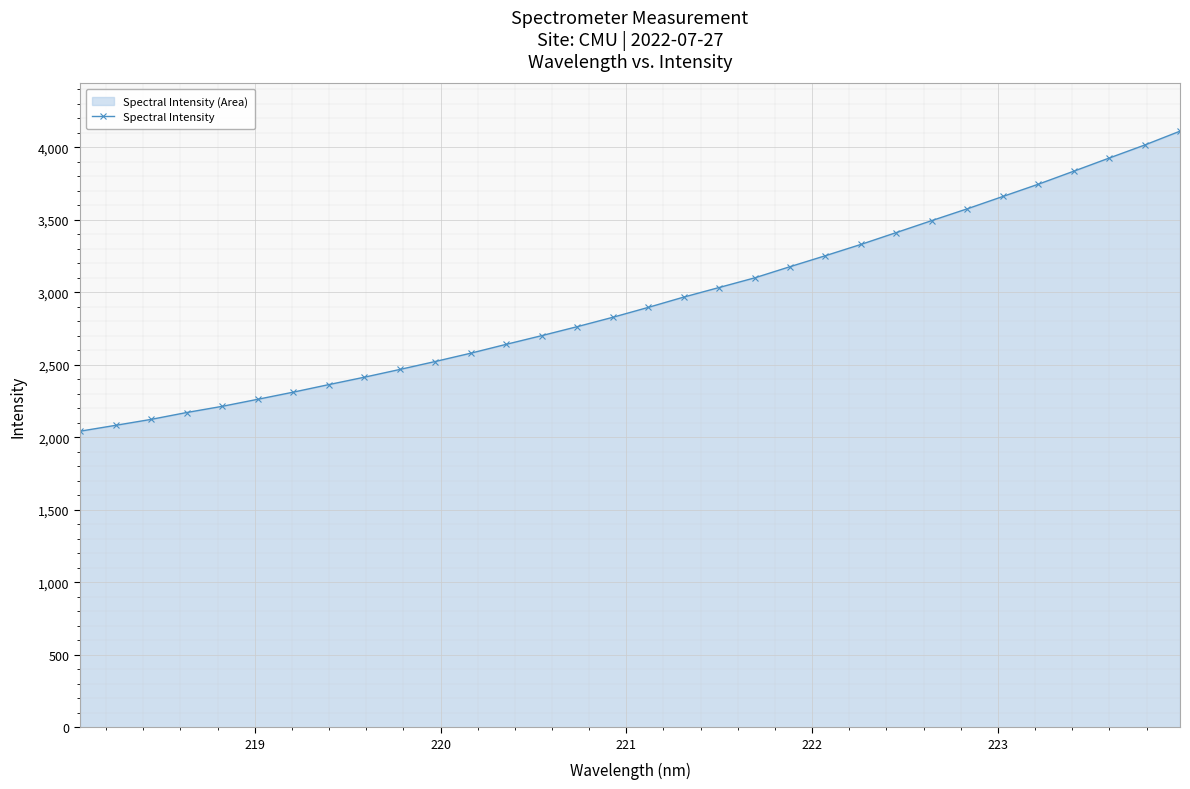

What is the value of the 28th point from the left?

3745.5